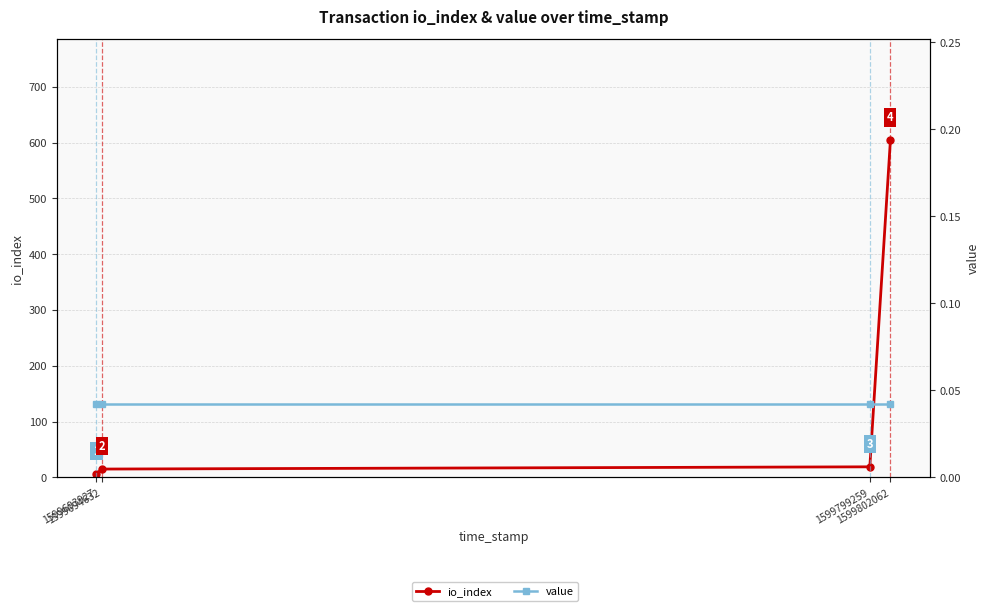

Which series has the largest range (max minus min)?

io_index